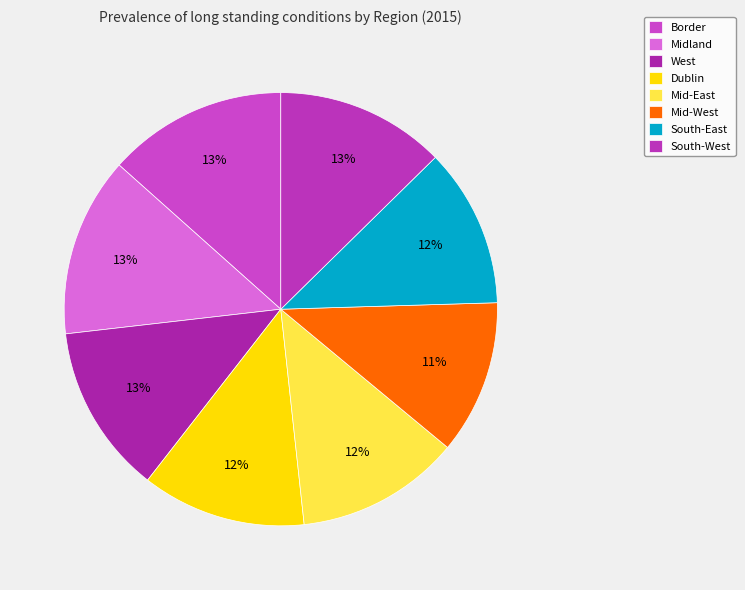

To the nearest percent, what percentage of the pie is West?

13%